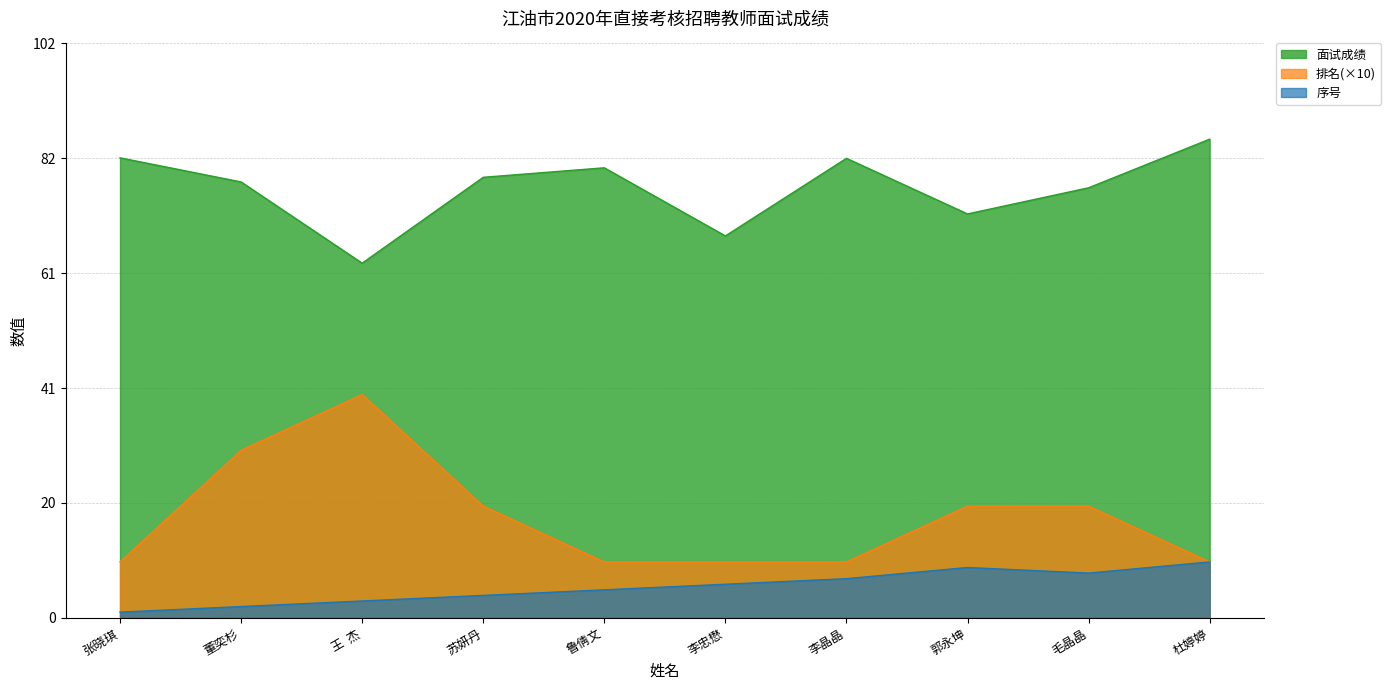

What is the greatest value displayed?

85.8